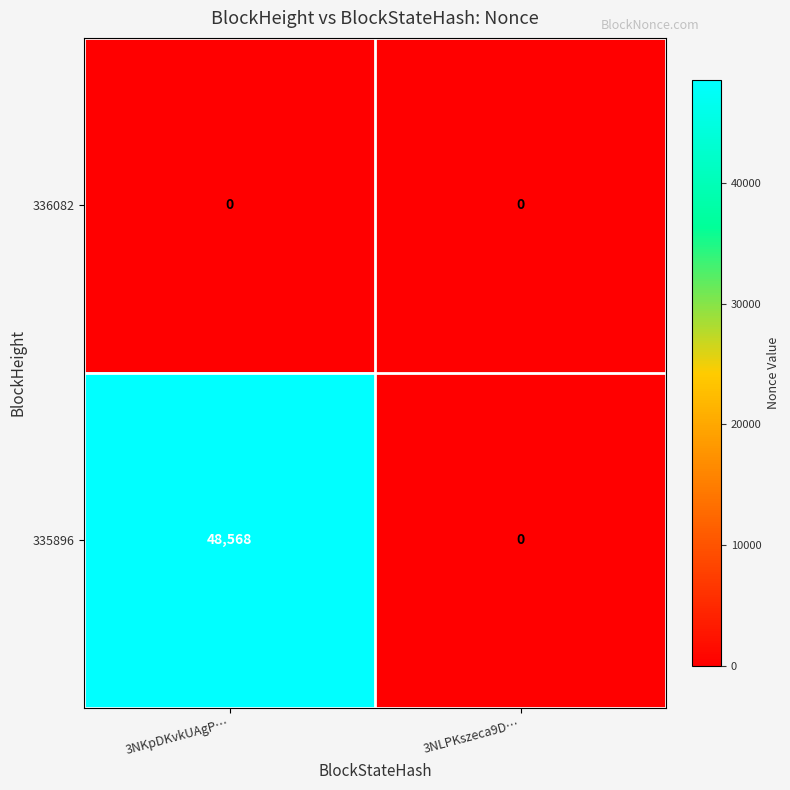

Reading left to right, transcribe all the data shown in this chart.

336082: 0	0
335896: 48568	0